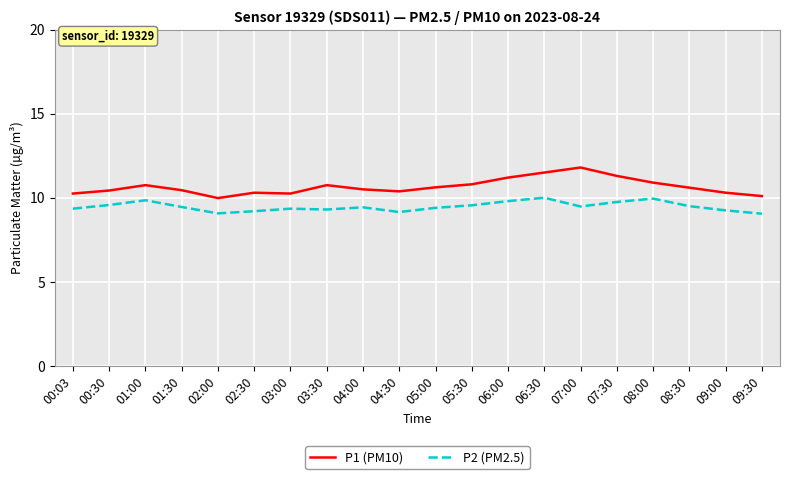

What position from the right is 08:00?

4